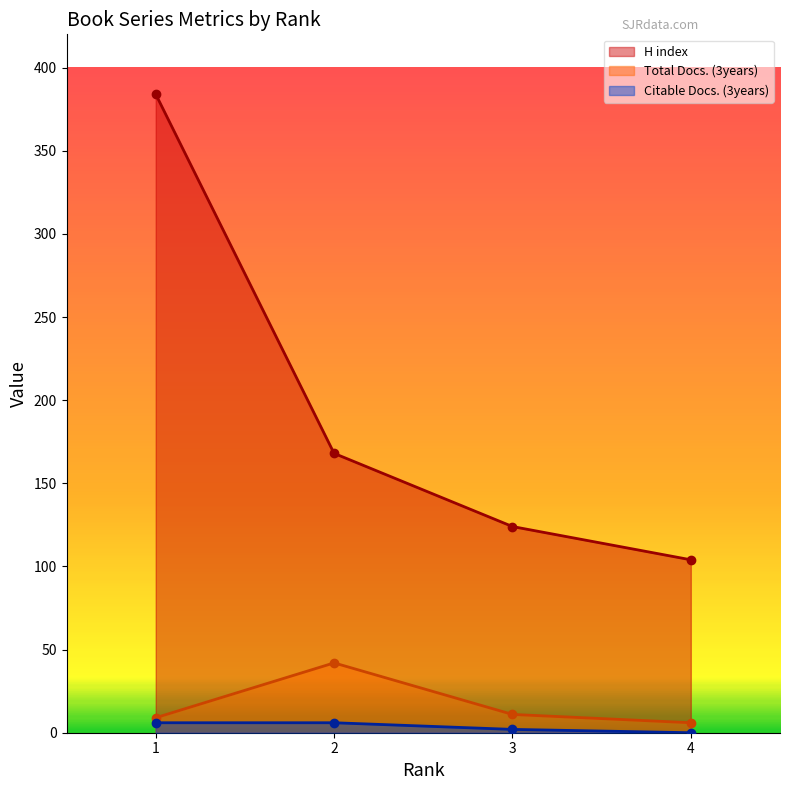

How many distinct data groups are displayed?

3